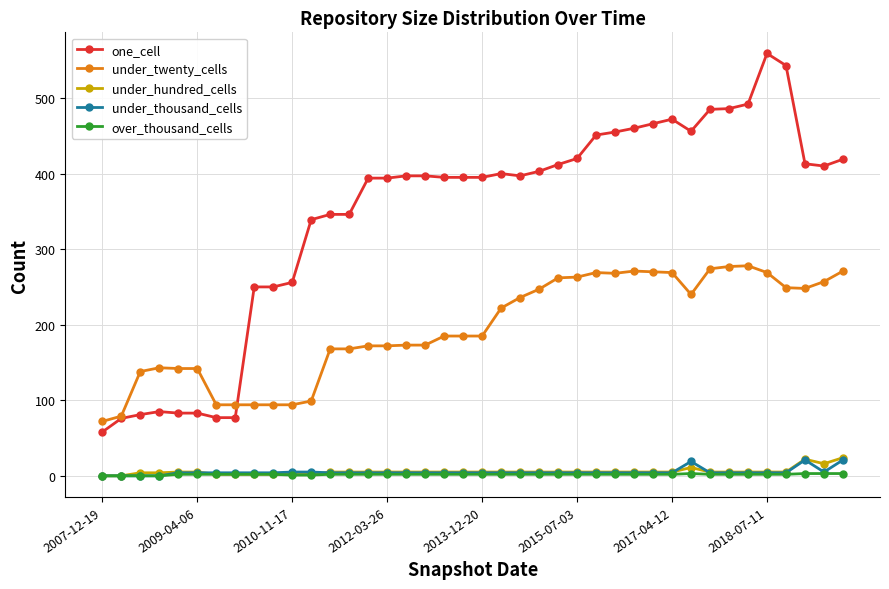

What is the maximum value for under_hundred_cells?

24